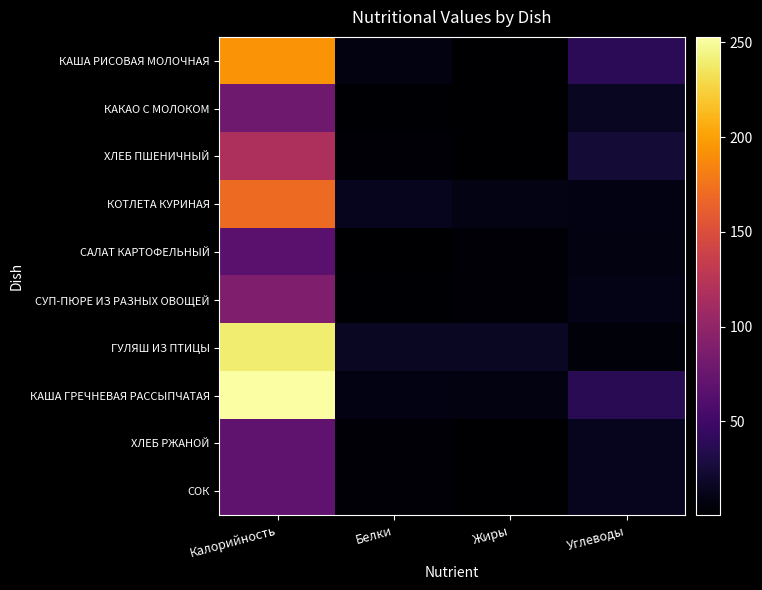

What is the smallest value displayed?

0.4